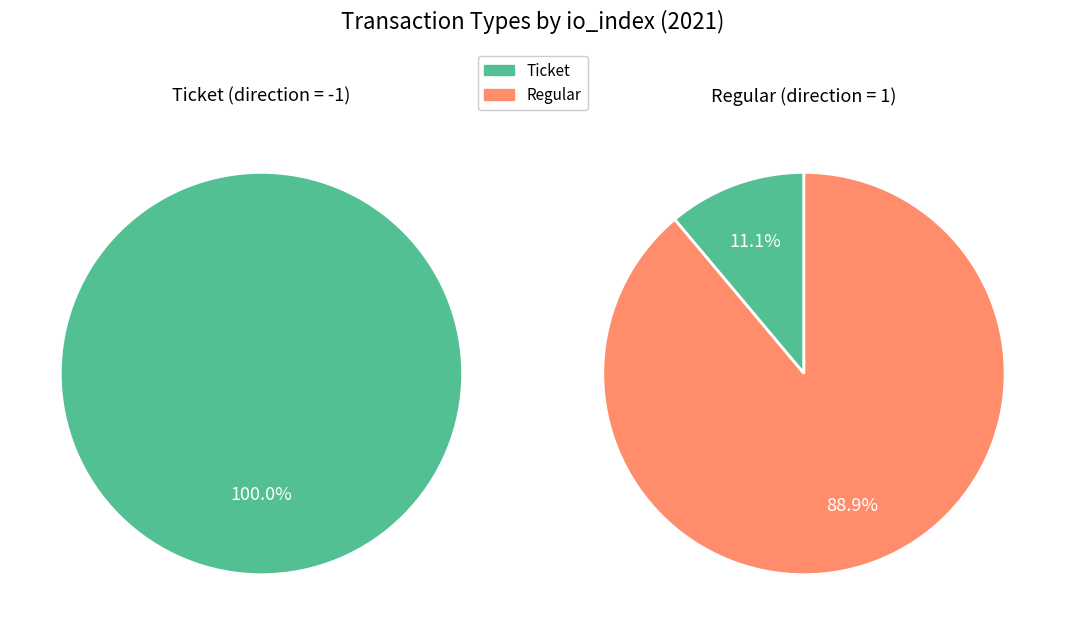

Which has a higher value, Regular or Ticket?

Regular